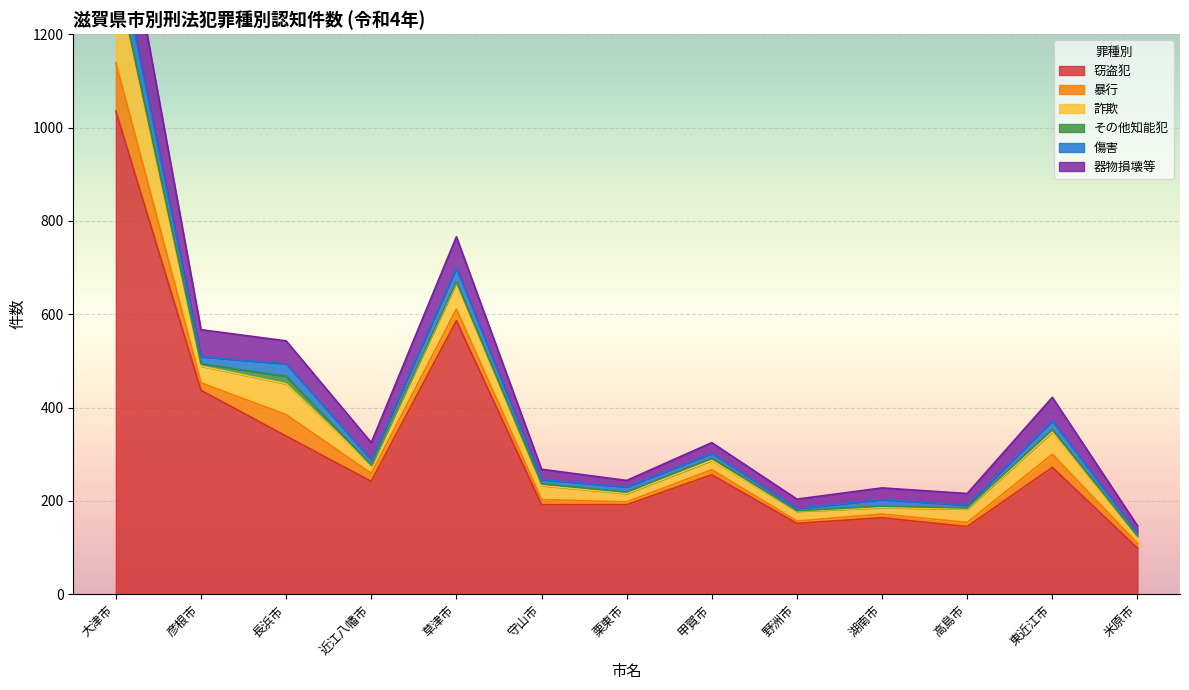

What is the average value of the 傷害 series?

17